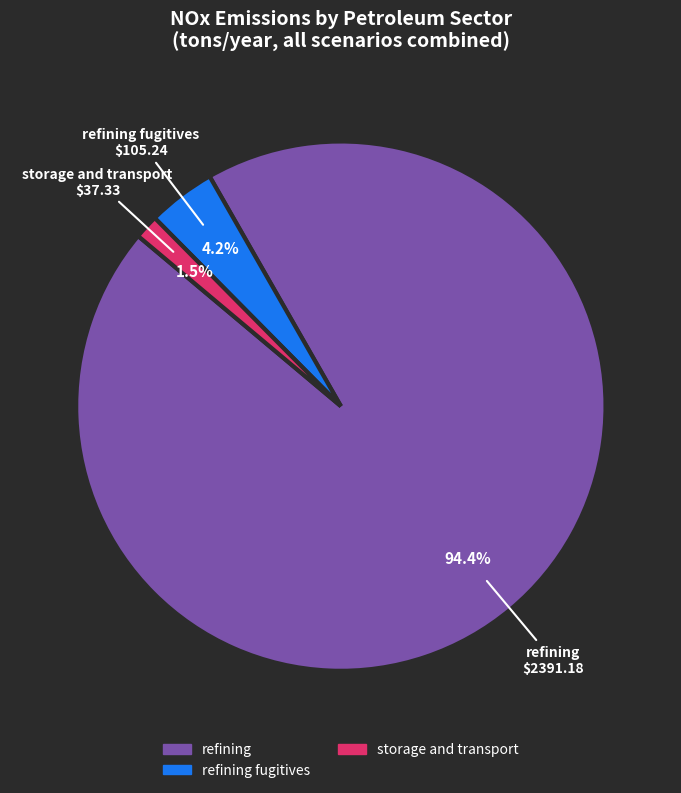

Does any single category account for the majority?

Yes